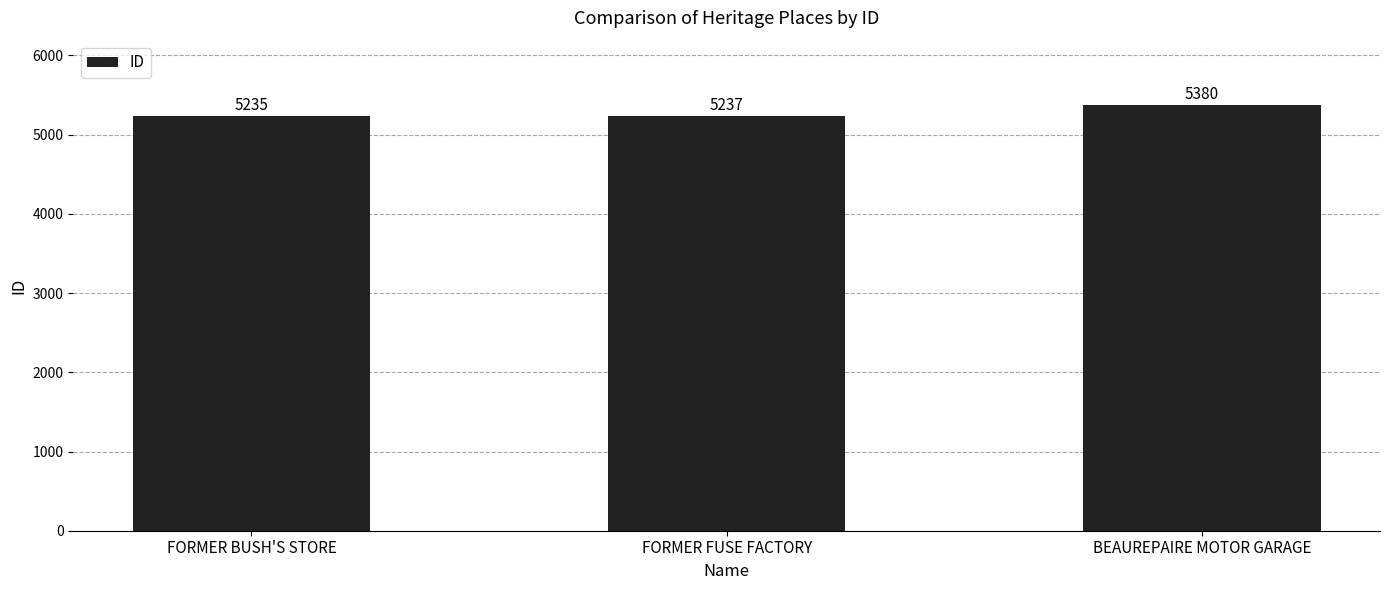

At which label is the value closest to 5307?

FORMER FUSE FACTORY